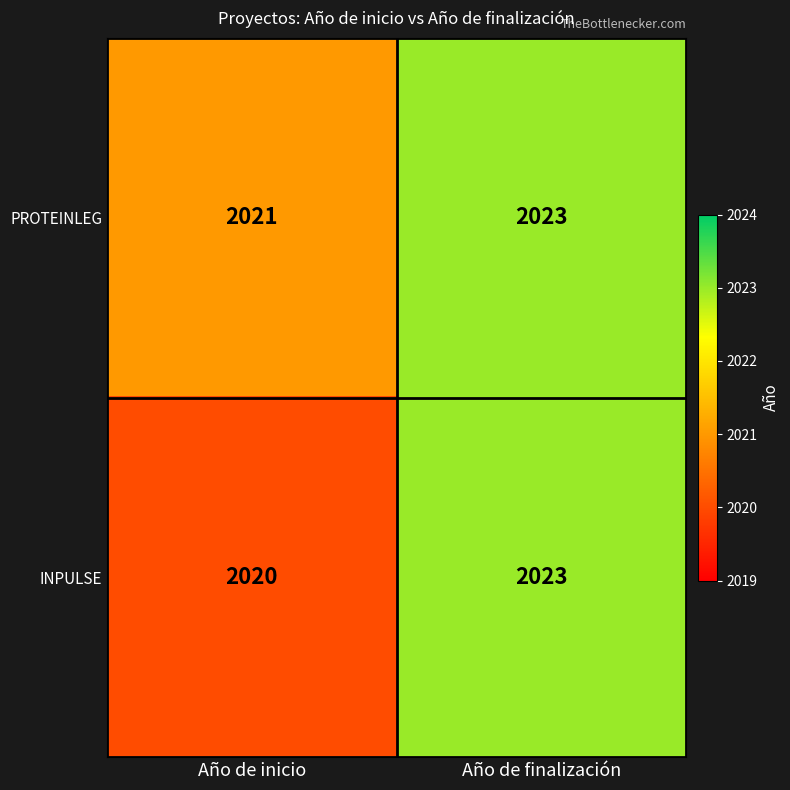

True or false: PROTEINLEG has a value of 2021 at Año de inicio.

True